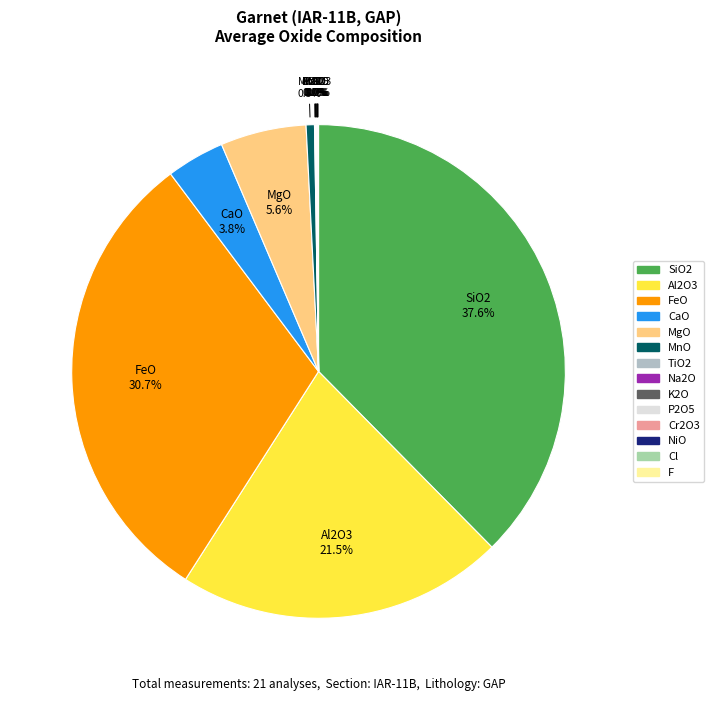

Does any single category account for the majority?

No